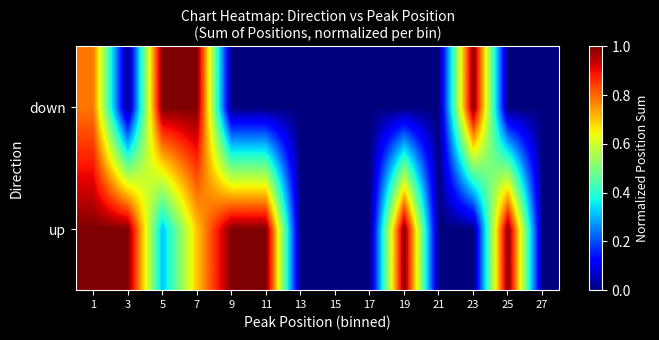

Reading left to right, transcribe all the data shown in this chart.

up: 1=1.0	3=1.0	5=0.3	7=0.7	9=1.0	11=1.0	13=0.0	15=0.0	17=0.0	19=1.0	21=0.0	23=0.0	25=1.0	27=0.0
down: 1=0.8	3=0.0	5=1.0	7=1.0	9=0.0	11=0.0	13=0.0	15=0.0	17=0.0	19=0.0	21=0.0	23=1.0	25=0.0	27=0.0